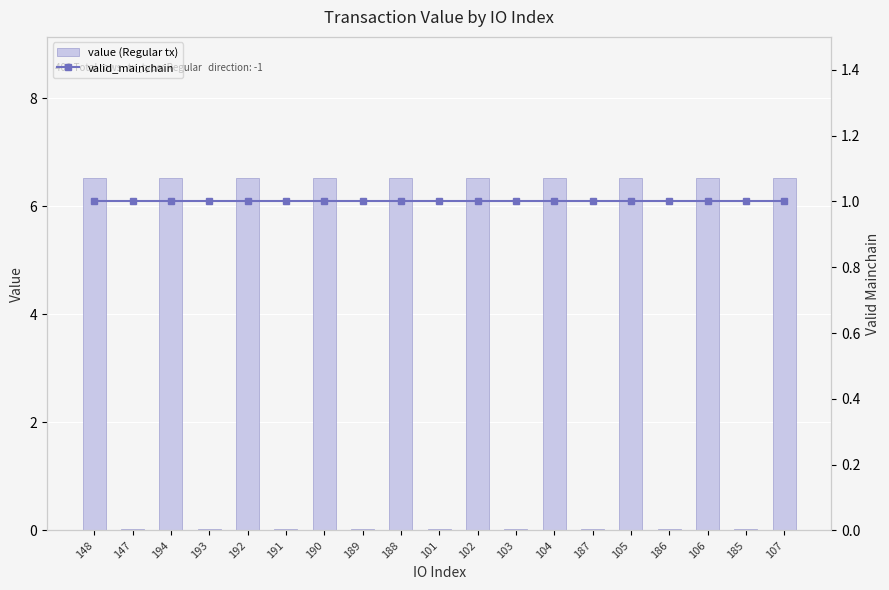

Are the bars grouped side by side (vs. stacked)?

Yes